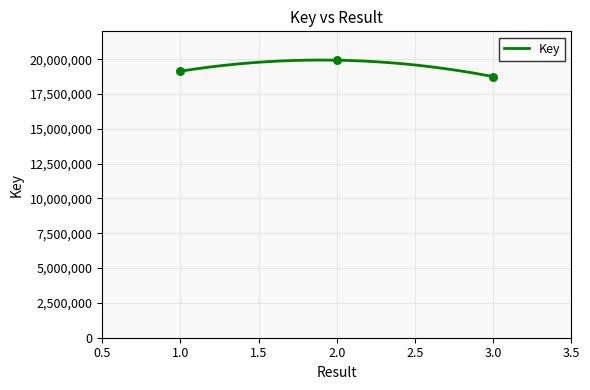

What is the change in value from 2 to 3?

-1179732